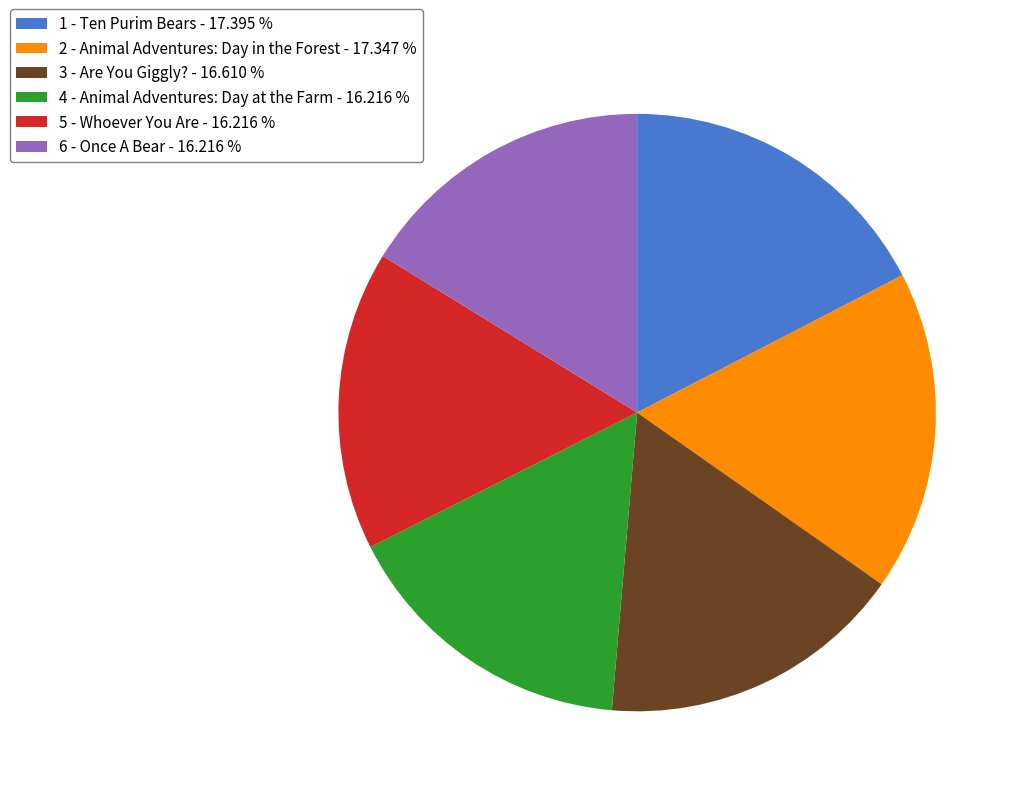

Is the sum of 3 - Are You Giggly? - 16.610 % and 2 - Animal Adventures: Day in the Forest - 17.347 % greater than half?

No